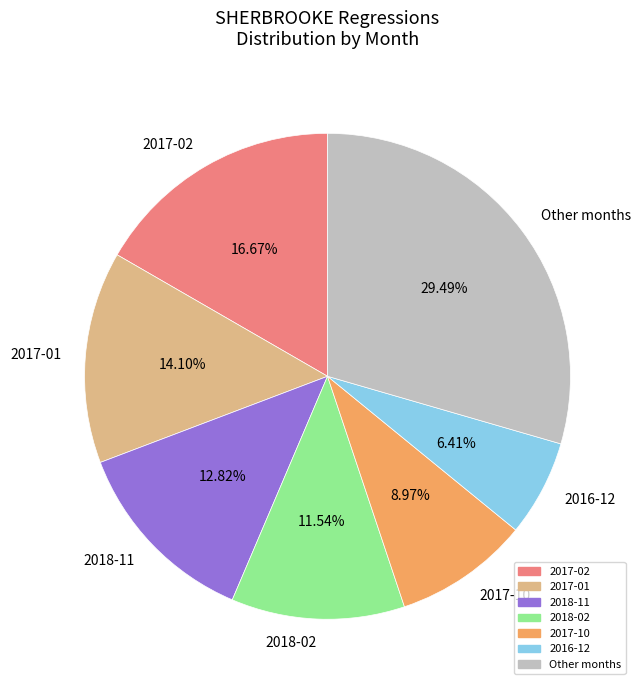

Do 2018-02 and 2016-12 together represent more than half of the pie?

No